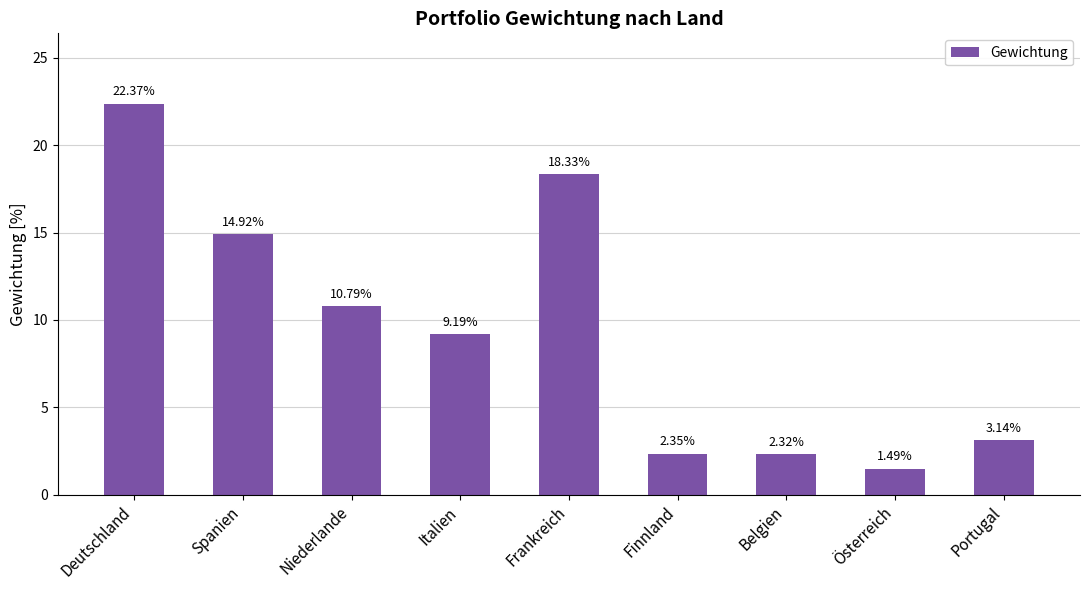

What is the change in value from Frankreich to Finnland?

-16.0